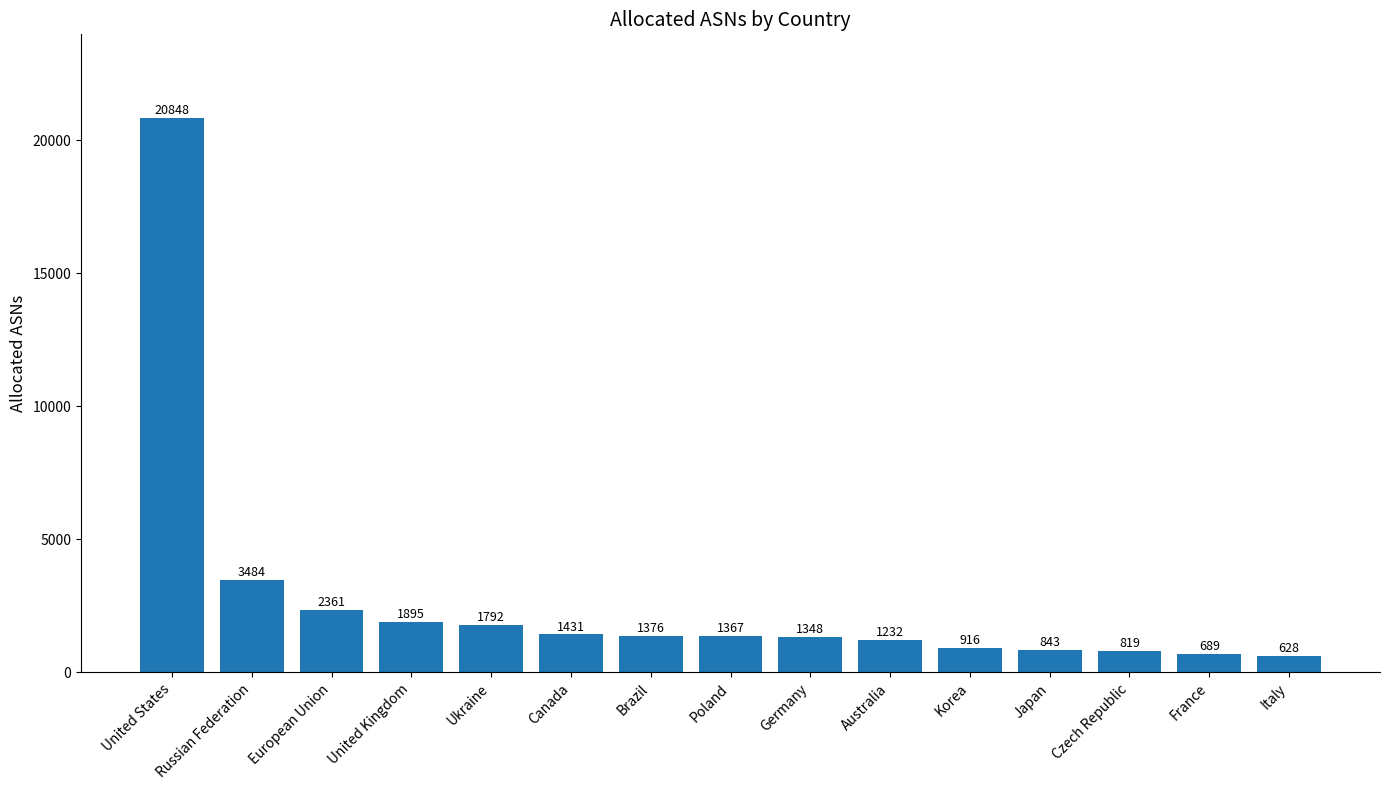

Rank the categories by value from highest to lowest.

United States, Russian Federation, European Union, United Kingdom, Ukraine, Canada, Brazil, Poland, Germany, Australia, Korea, Japan, Czech Republic, France, Italy